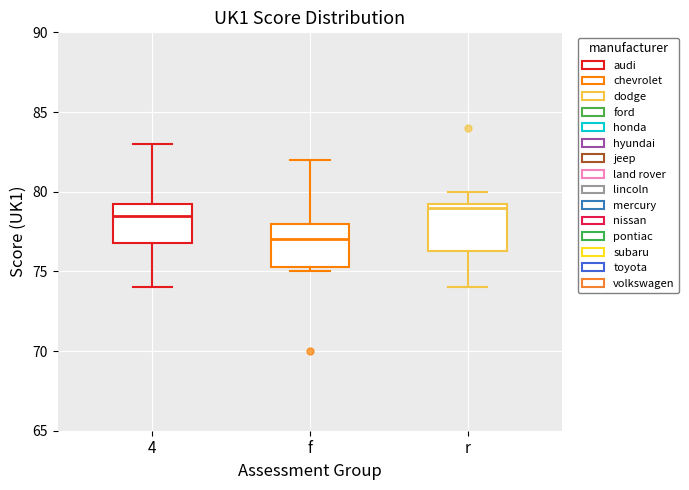

Where is the lower edge of the box for 4 on the y-axis? The values are not printed on the chart, so give them approximately, as read against the axis.

77.0